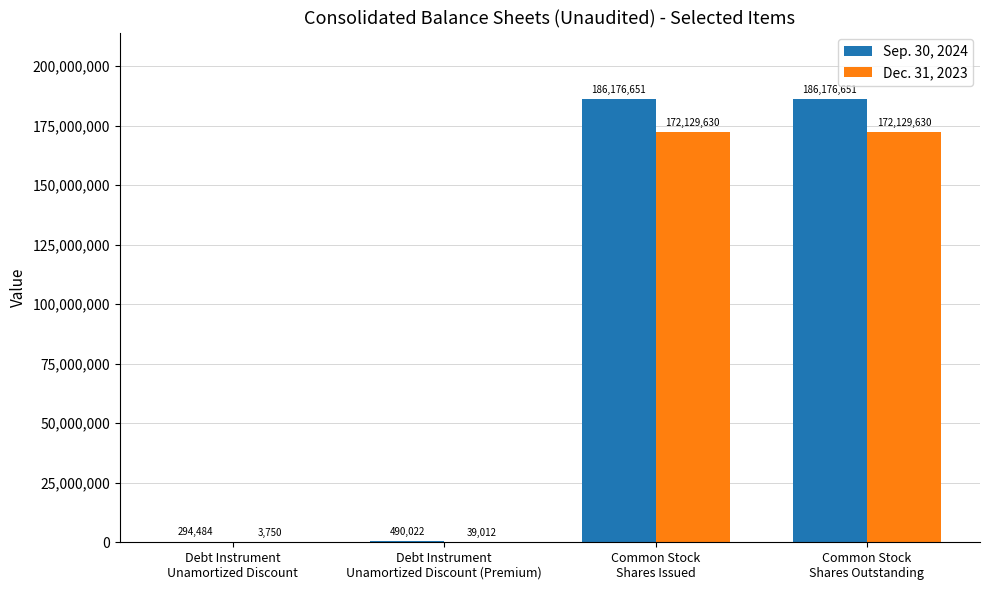

Count the number of categories in the chart.

4